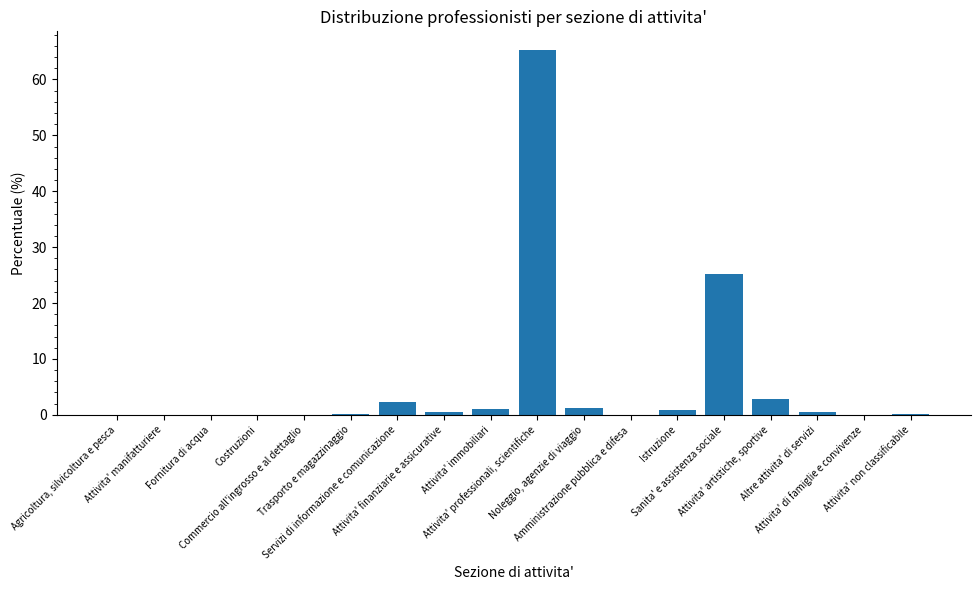

What is the maximum value shown in the chart?

65.3